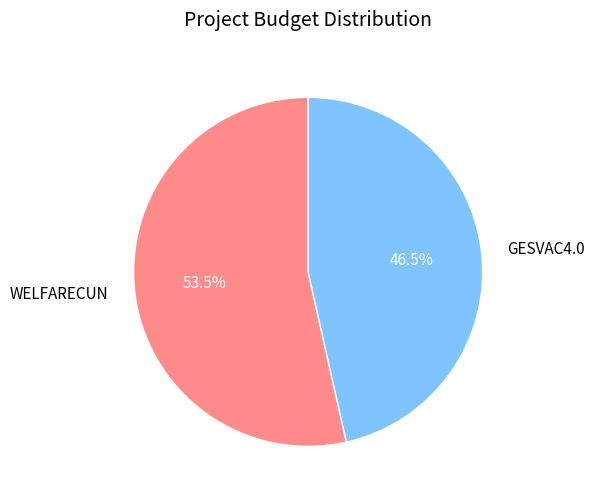

What percentage is NOT represented by WELFARECUN?

46.5%